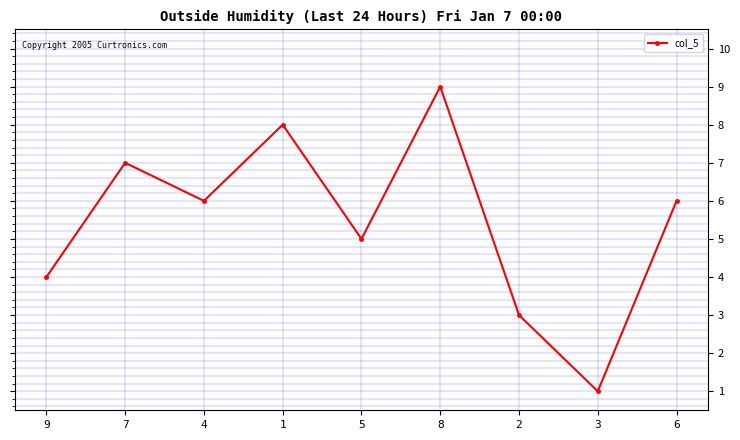

Is this an area chart (filled region under the line)?

No